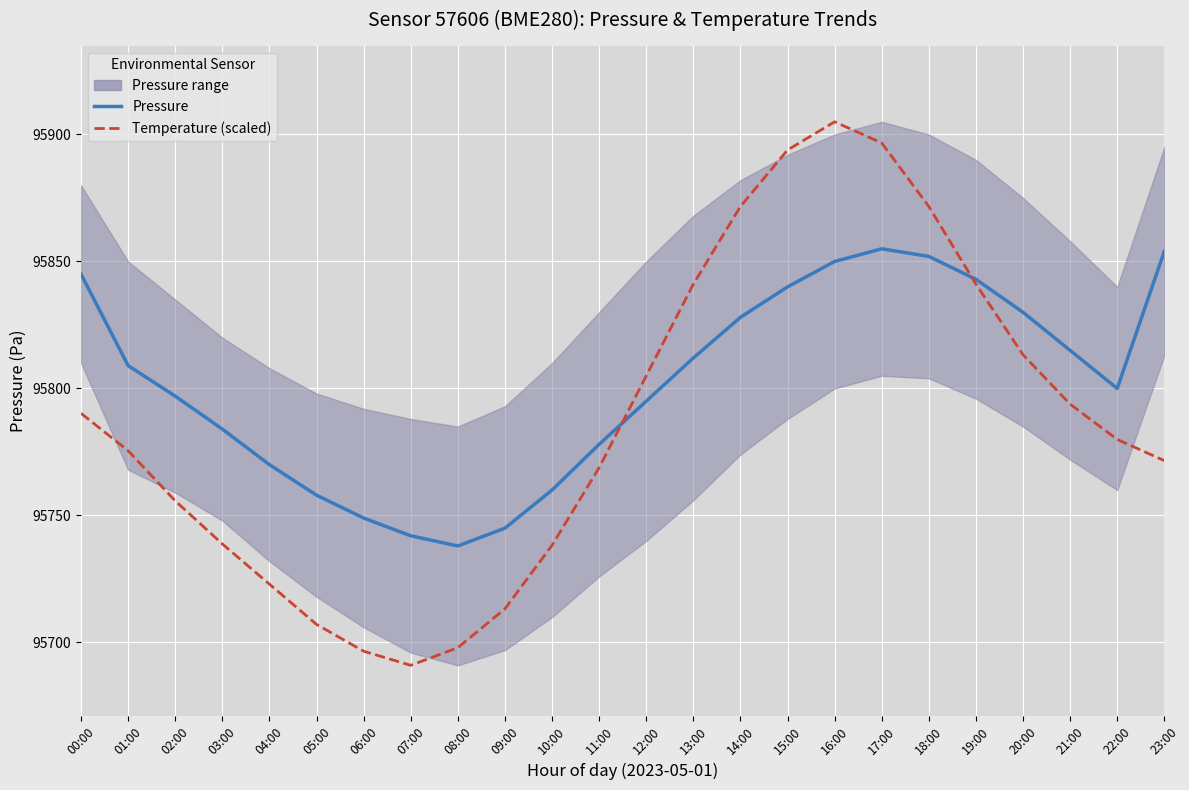

What is the spread (max minus min) of values at 03:00?

45.2